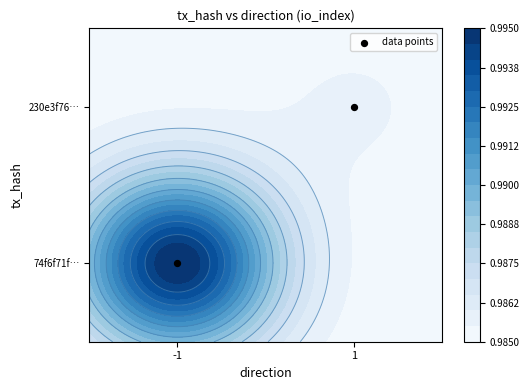

At which category does the chart reach its peak across all series?

1